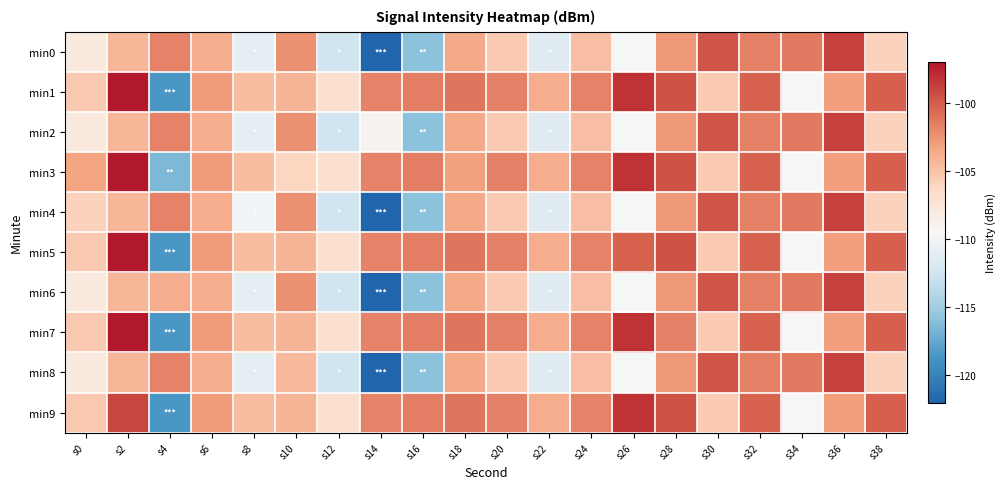

Reading right to left, transcribe all the data shown in this chart.

min0: s38=-106.0	s36=-98.8	s34=-101.4	s32=-101.7	s30=-99.6	s28=-102.7	s26=-109.7	s24=-104.8	s22=-111.3	s20=-105.5	s18=-103.6	s16=-115.9	s14=-122.0	s12=-112.6	s10=-102.4	s8=-110.9	s6=-103.7	s4=-101.8	s2=-104.2	s0=-108.0
min1: s38=-100.2	s36=-103.0	s34=-109.5	s32=-100.3	s30=-105.4	s28=-99.6	s26=-98.3	s24=-101.8	s22=-103.8	s20=-101.6	s18=-101.1	s16=-101.6	s14=-101.8	s12=-107.0	s10=-104.1	s8=-104.6	s6=-102.9	s4=-118.5	s2=-97.0	s0=-105.3
min2: s38=-106.0	s36=-98.8	s34=-101.4	s32=-101.7	s30=-99.6	s28=-102.7	s26=-109.7	s24=-104.8	s22=-111.3	s20=-105.5	s18=-103.6	s16=-115.9	s14=-109.0	s12=-112.6	s10=-102.4	s8=-110.9	s6=-103.7	s4=-101.8	s2=-104.2	s0=-108.0
min3: s38=-100.2	s36=-103.0	s34=-109.5	s32=-100.3	s30=-105.4	s28=-99.6	s26=-98.3	s24=-101.8	s22=-103.8	s20=-101.6	s18=-103.1	s16=-101.6	s14=-101.8	s12=-107.0	s10=-106.1	s8=-104.6	s6=-102.9	s4=-116.5	s2=-97.0	s0=-103.3
min4: s38=-106.0	s36=-98.8	s34=-101.4	s32=-101.7	s30=-99.6	s28=-102.7	s26=-109.7	s24=-104.8	s22=-111.3	s20=-105.5	s18=-103.6	s16=-115.9	s14=-122.0	s12=-112.6	s10=-102.4	s8=-109.9	s6=-103.7	s4=-101.8	s2=-104.2	s0=-106.0
min5: s38=-100.2	s36=-103.0	s34=-109.5	s32=-100.3	s30=-105.4	s28=-99.6	s26=-100.3	s24=-101.8	s22=-103.8	s20=-101.6	s18=-101.1	s16=-101.6	s14=-101.8	s12=-107.0	s10=-104.1	s8=-104.6	s6=-102.9	s4=-118.5	s2=-97.0	s0=-105.3
min6: s38=-106.0	s36=-98.8	s34=-101.4	s32=-101.7	s30=-99.6	s28=-102.7	s26=-109.7	s24=-104.8	s22=-111.3	s20=-105.5	s18=-103.6	s16=-115.9	s14=-122.0	s12=-112.6	s10=-102.4	s8=-110.9	s6=-103.7	s4=-103.8	s2=-104.2	s0=-108.0
min7: s38=-100.2	s36=-103.0	s34=-109.5	s32=-100.3	s30=-105.4	s28=-101.6	s26=-98.3	s24=-101.8	s22=-103.8	s20=-101.6	s18=-101.1	s16=-101.6	s14=-101.8	s12=-107.0	s10=-104.1	s8=-104.6	s6=-102.9	s4=-118.5	s2=-97.0	s0=-105.3
min8: s38=-106.0	s36=-98.8	s34=-101.4	s32=-101.7	s30=-99.6	s28=-102.7	s26=-109.7	s24=-104.8	s22=-111.3	s20=-105.5	s18=-103.6	s16=-115.9	s14=-122.0	s12=-112.6	s10=-104.4	s8=-110.9	s6=-103.7	s4=-101.8	s2=-104.2	s0=-108.0
min9: s38=-100.2	s36=-103.0	s34=-109.5	s32=-100.3	s30=-105.4	s28=-99.6	s26=-98.3	s24=-101.8	s22=-103.8	s20=-101.6	s18=-101.1	s16=-101.6	s14=-101.8	s12=-107.0	s10=-104.1	s8=-104.6	s6=-102.9	s4=-118.5	s2=-99.0	s0=-105.3